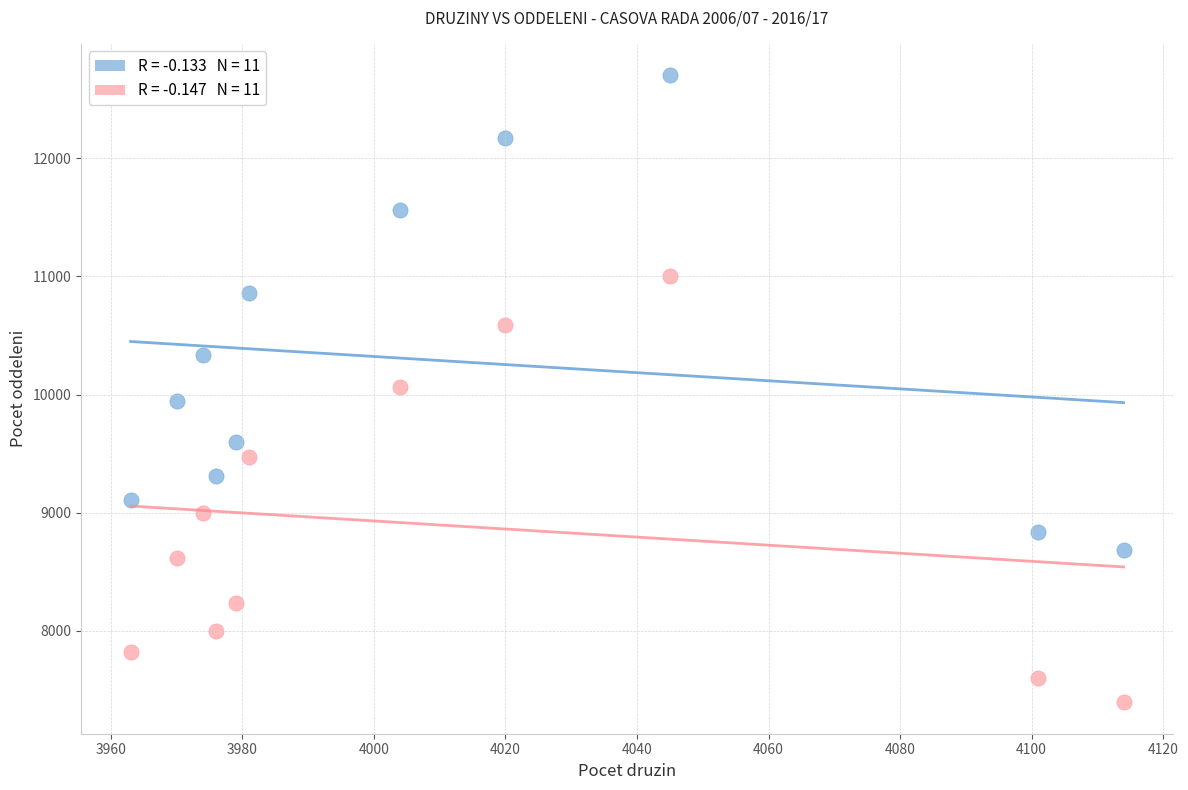

Across all data points, what is the range of X values (max minus min)?

151.0